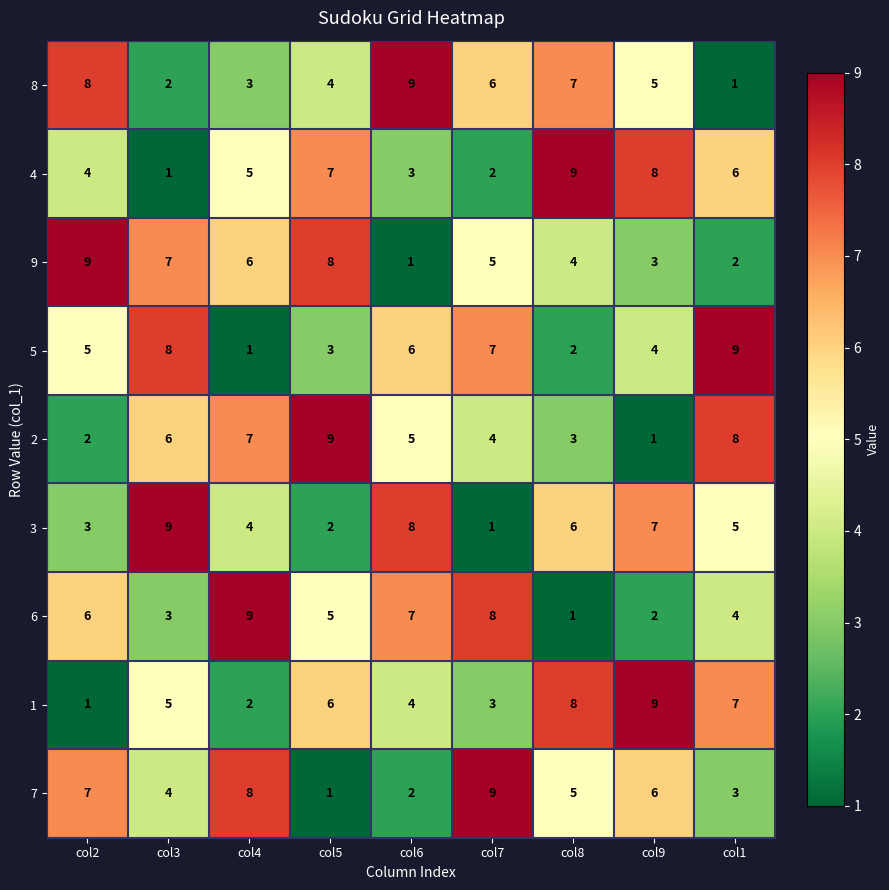

True or false: 6 has a value of 12 at col6.

False